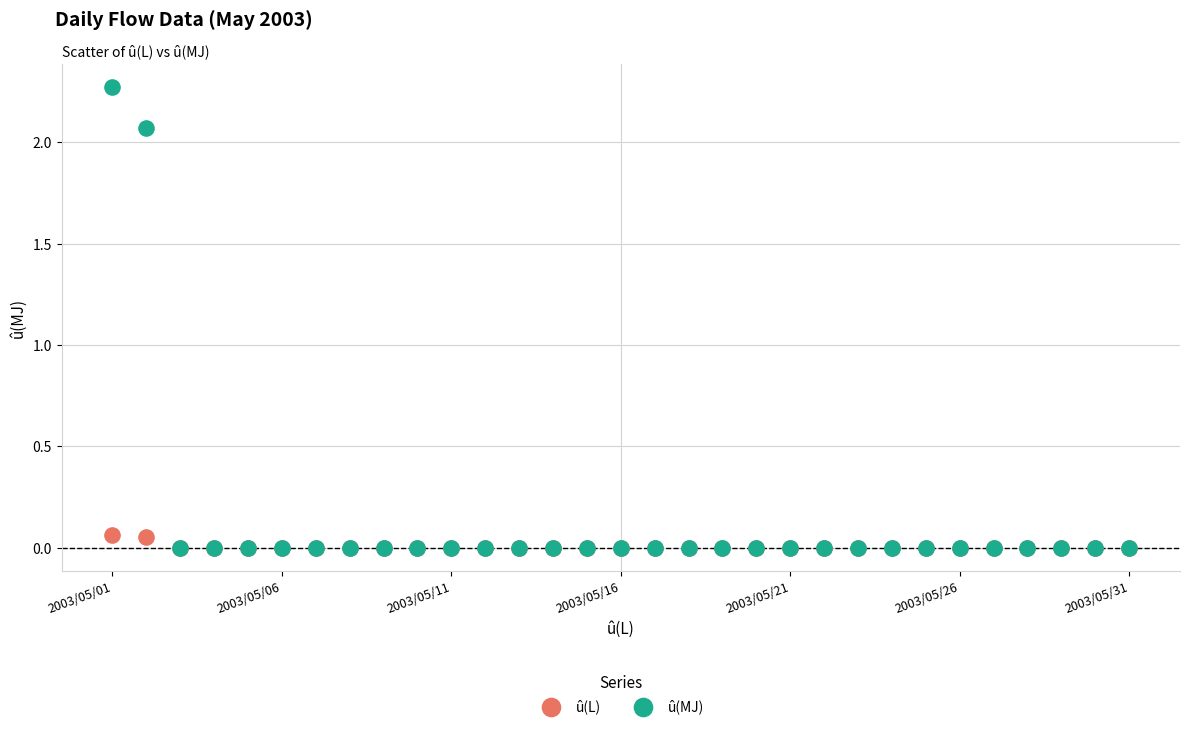

Which series has the largest Y range (max minus min)?

û(MJ)